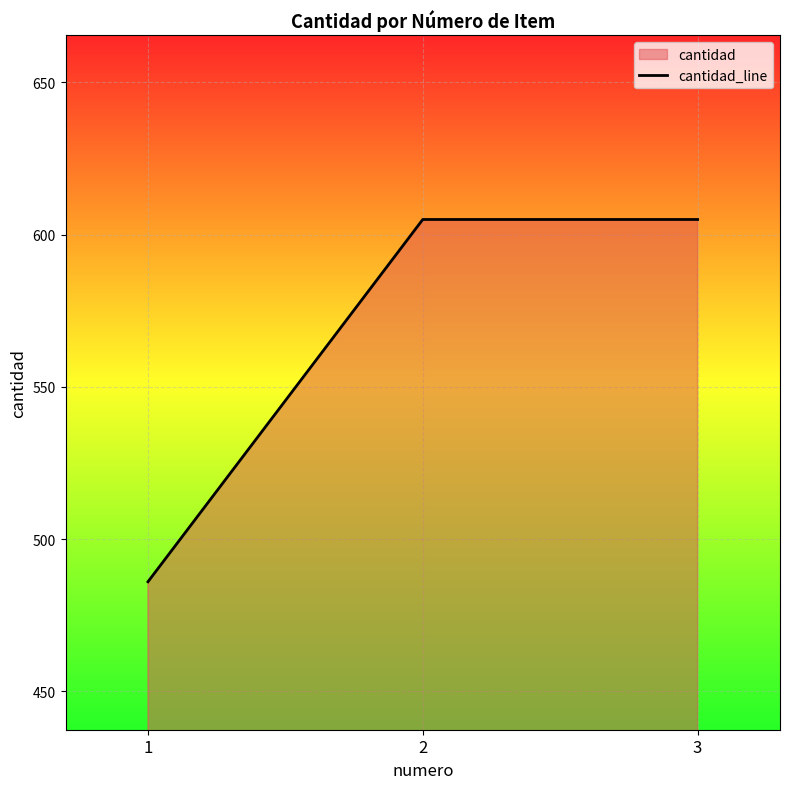

Which label corresponds to the smallest value in the chart?

1